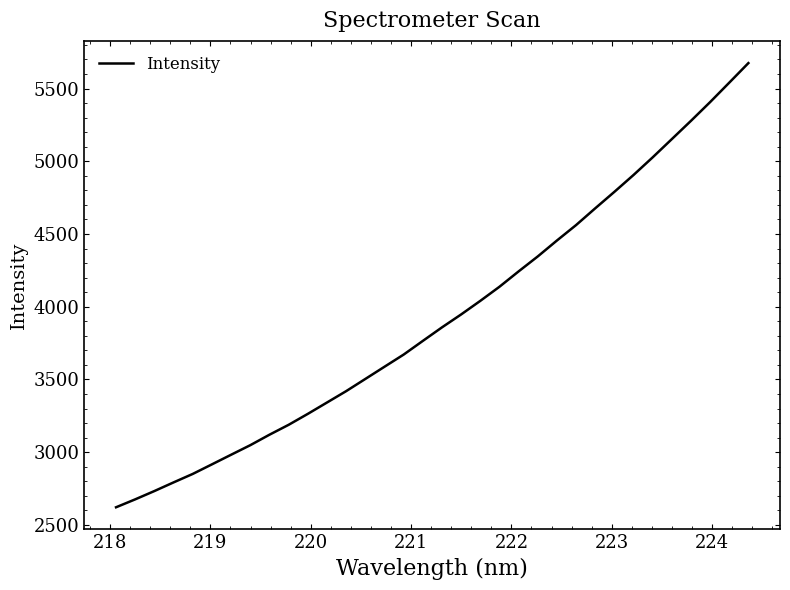

What is the minimum value shown in the chart?

2621.0